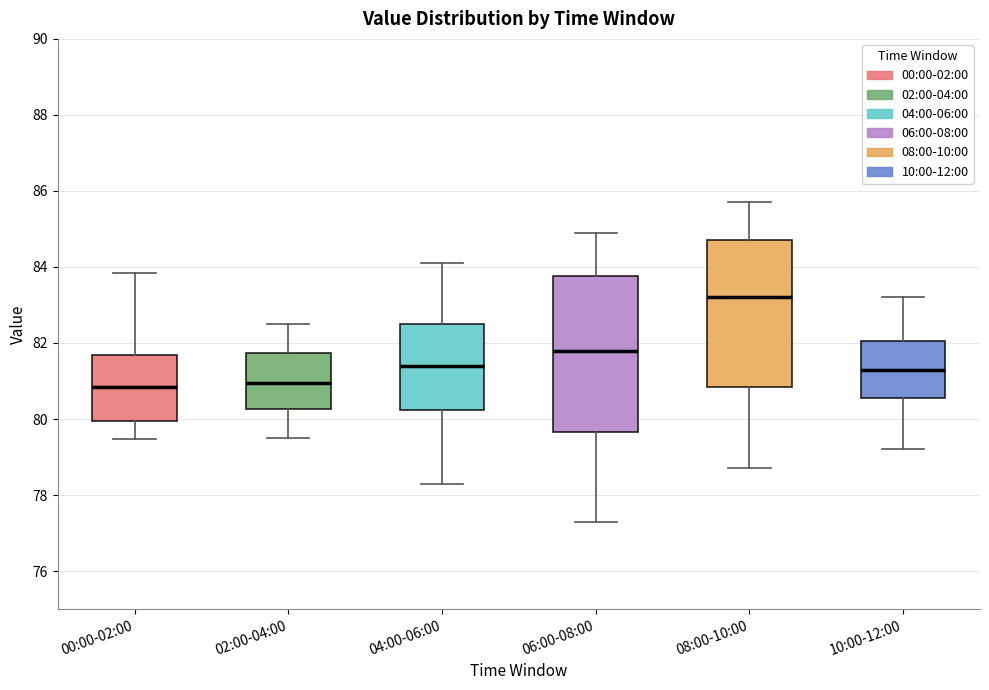

Reading left to right, read every box against the y-axis: the position of its median line, the range the box covers, and the ends of its whiskers. The values are not printed on the chart, so give them approximately, as read against the axis.

00:00-02:00: median 80.8, box 80.0 to 81.6, whiskers 79.4 to 83.8
02:00-04:00: median 81.0, box 80.2 to 81.8, whiskers 79.6 to 82.6
04:00-06:00: median 81.4, box 80.2 to 82.6, whiskers 78.4 to 84.2
06:00-08:00: median 81.8, box 79.6 to 83.8, whiskers 77.4 to 85.0
08:00-10:00: median 83.2, box 80.8 to 84.8, whiskers 78.8 to 85.8
10:00-12:00: median 81.4, box 80.6 to 82.0, whiskers 79.2 to 83.2